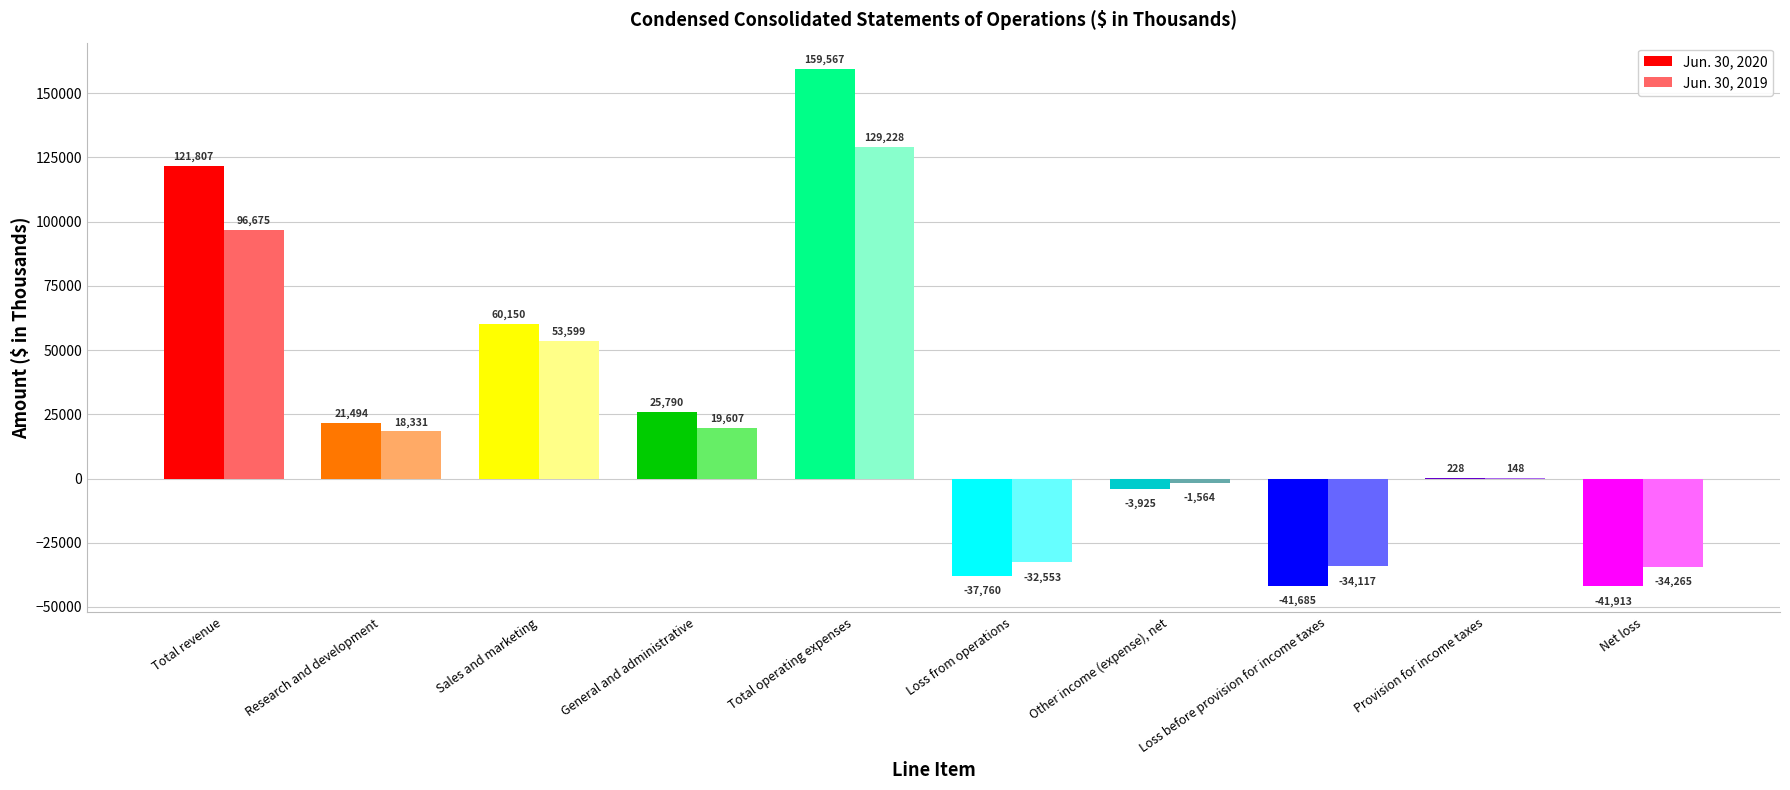

What are all the series names shown in the legend?

Jun. 30, 2020, Jun. 30, 2019